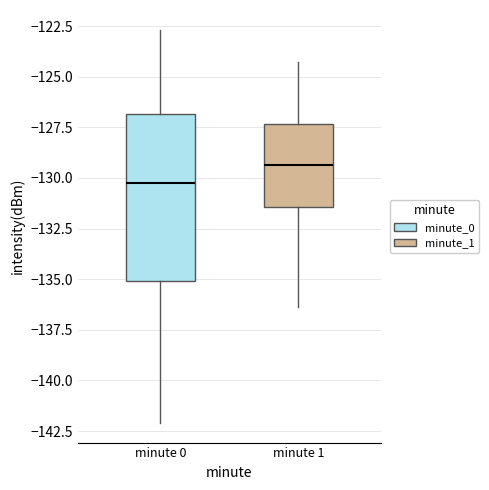

Comparing the boxes themselves (not the whiskers), which one is the tallest?

minute 0